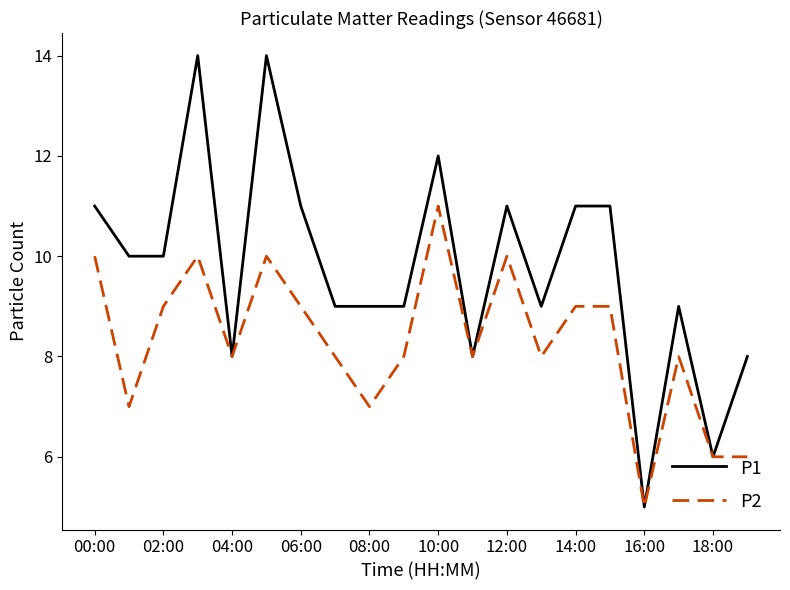

List the series in order of their peak value, highest first.

P1, P2